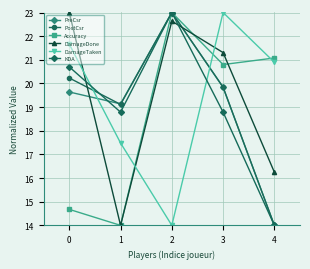

Is it true that DamageDone equals 31.4 at 2?

False